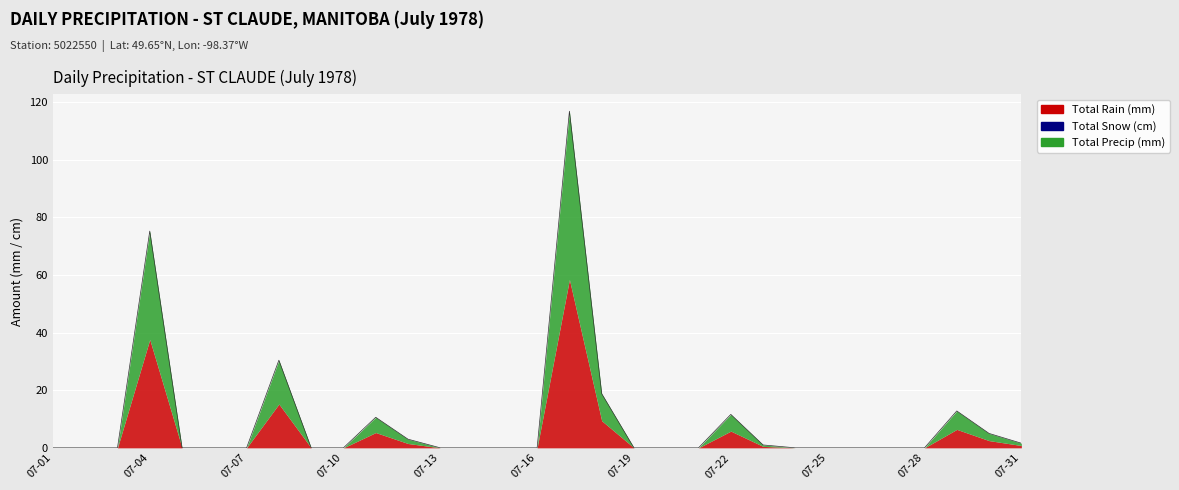

At 07-25, list the series in order from largest to smallest.

Total Rain (mm), Total Snow (cm), Total Precip (mm)